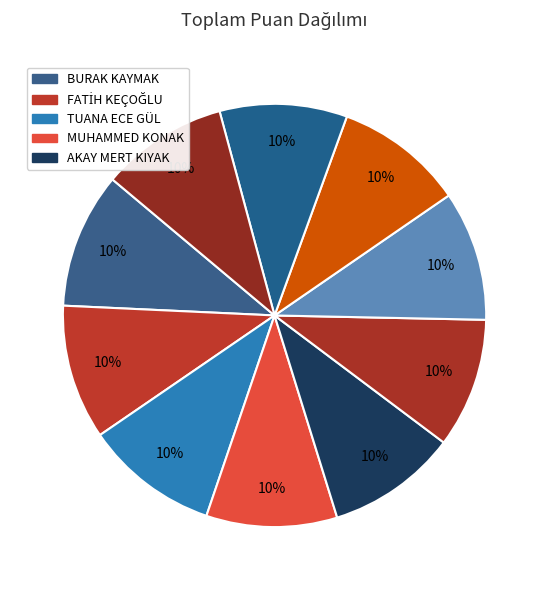

Count the number of slices in the pie.

10